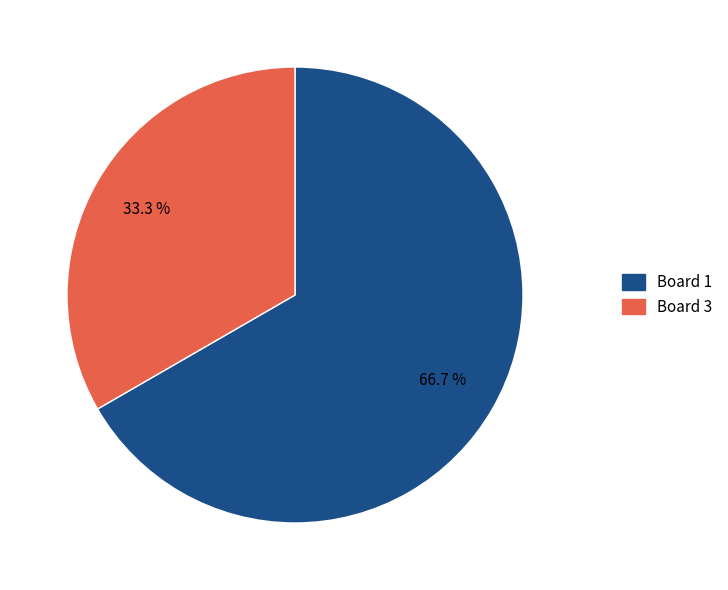

Rank the categories by value from lowest to highest.

Board 3, Board 1